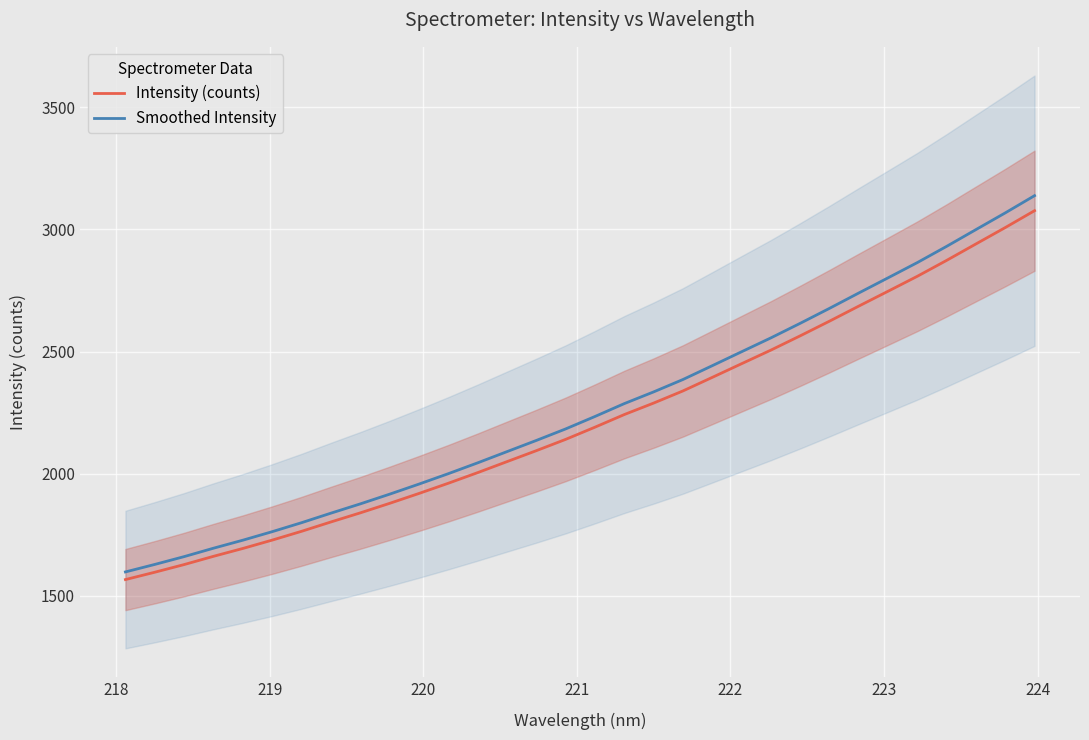

What is the maximum value for Intensity (counts)?

3077.0